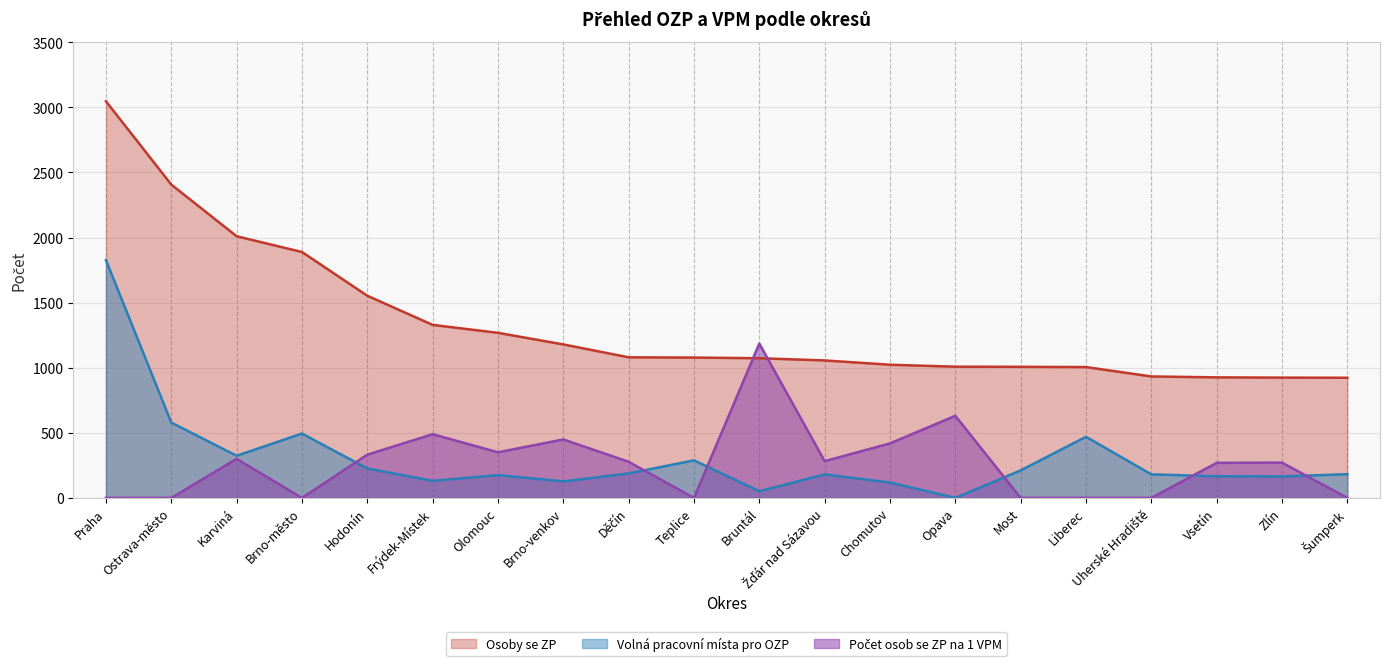

Reading left to right, transcribe all the data shown in this chart.

Osoby se ZP: Praha=3047.0	Ostrava-město=2407.0	Karviná=2010.0	Brno-město=1889.0	Hodonín=1553.0	Frýdek-Místek=1329.0	Olomouc=1268.0	Brno-venkov=1179.0	Děčín=1080.0	Teplice=1078.0	Bruntál=1073.0	Žďár nad Sázavou=1056.0	Chomutov=1023.0	Opava=1008.0	Most=1007.0	Liberec=1005.0	Uherské Hradiště=933.0	Vsetín=926.0	Zlín=924.0	Šumperk=923.0
Volná pracovní místa pro OZP: Praha=1826.7	Ostrava-město=578.8	Karviná=323.7	Brno-město=494.2	Hodonín=226.0	Frýdek-Místek=131.2	Olomouc=174.9	Brno-venkov=126.8	Děčín=188.1	Teplice=288.7	Bruntál=51.0	Žďár nad Sázavou=180.8	Chomutov=118.1	Opava=0.0	Most=211.4	Liberec=469.4	Uherské Hradiště=180.8	Vsetín=166.2	Zlín=164.7	Šumperk=182.2
Počet osob se ZP na 1 VPM: Praha=0.0	Ostrava-město=0.0	Karviná=300.1	Brno-město=0.0	Hodonín=332.1	Frýdek-Místek=489.5	Olomouc=350.3	Brno-venkov=449.2	Děčín=277.5	Teplice=0.0	Bruntál=1185.7	Žďár nad Sázavou=282.3	Chomutov=418.7	Opava=630.5	Most=0.0	Liberec=0.0	Uherské Hradiště=0.0	Vsetín=269.3	Zlín=271.1	Šumperk=0.0